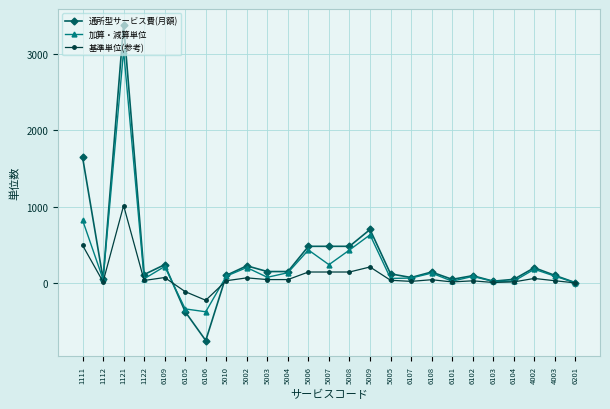

What is the minimum value shown in the chart?

-752.0